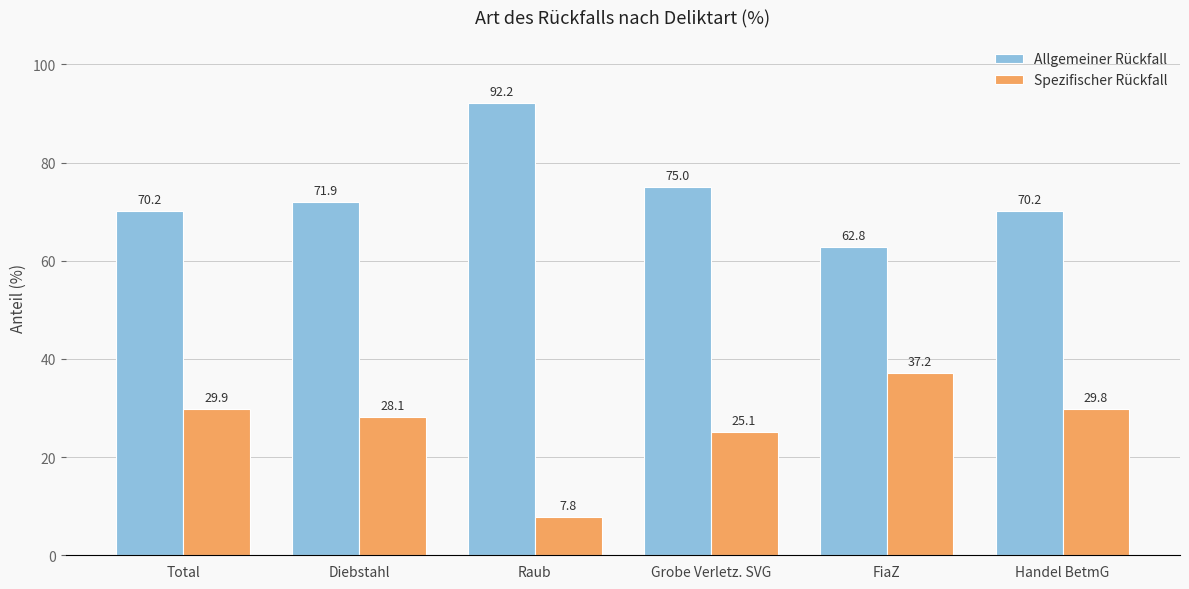

What is the sum of all Spezifischer Rückfall values?

157.8